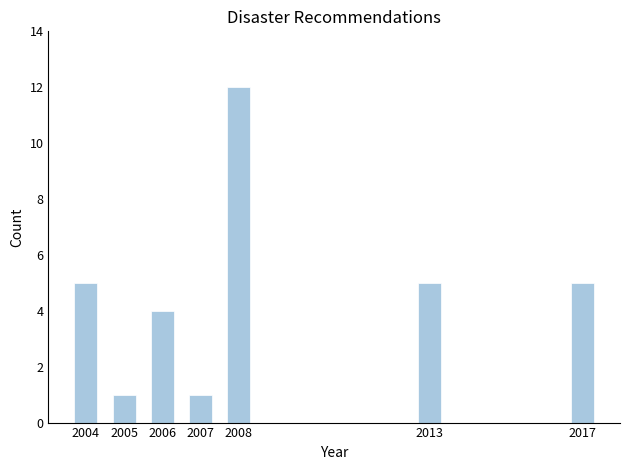

Reading left to right, list all the values displayed in this chart.

5	1	4	1	12	5	5